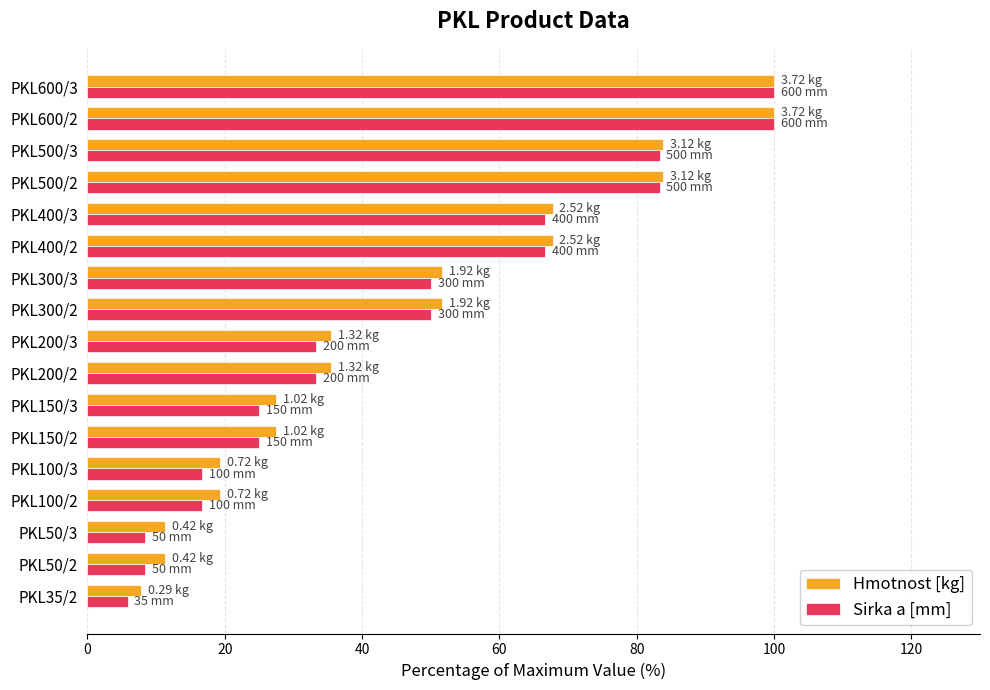

What is the difference between the second highest and second lowest values in the Sirka a [mm] series?

91.7